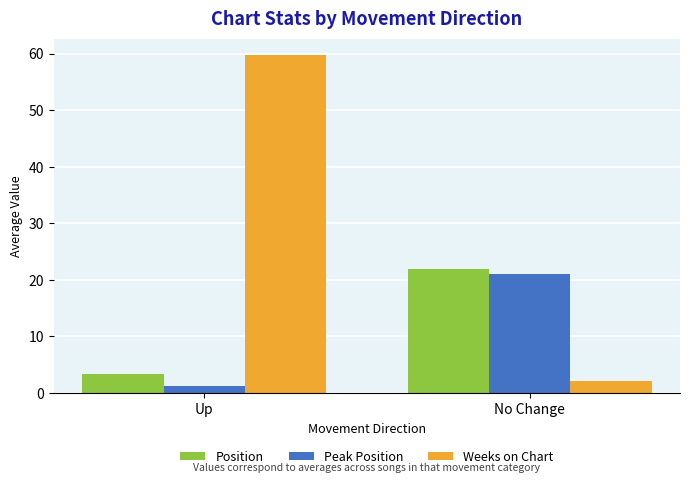

Which series has the widest spread of values?

Weeks on Chart